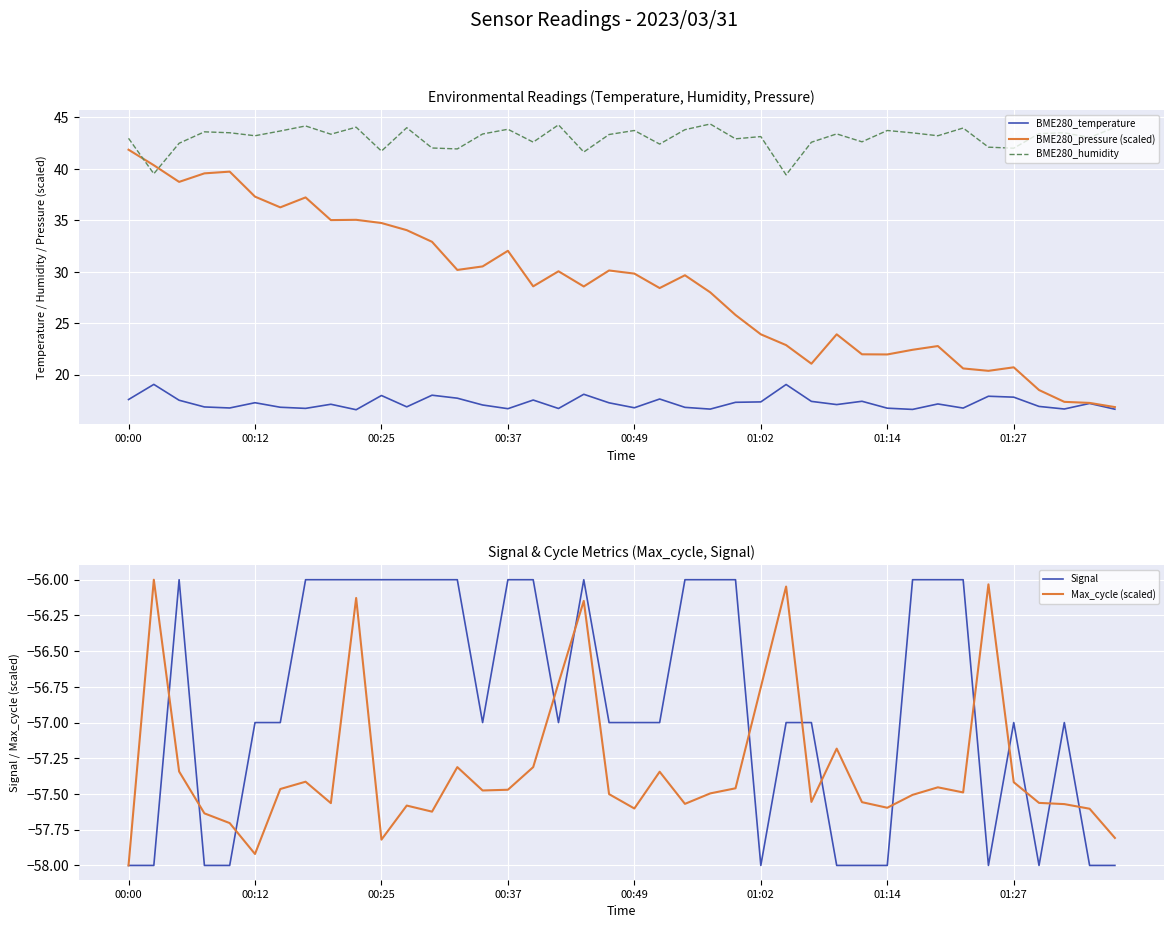

Which series ends up on top after the final intersection of Signal and Max_cycle (scaled)?

Max_cycle (scaled)